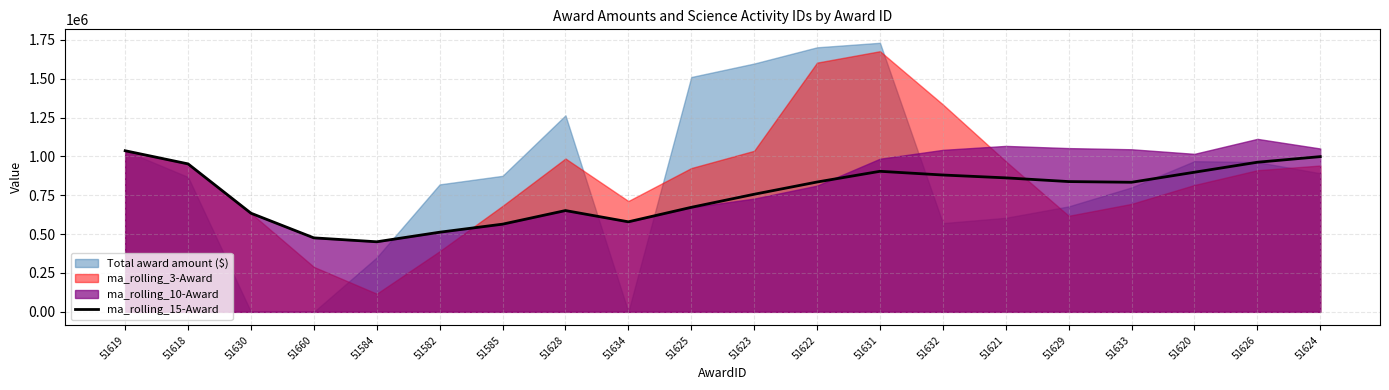

What is the maximum value for ma_rolling_15-Award?

1036412.0